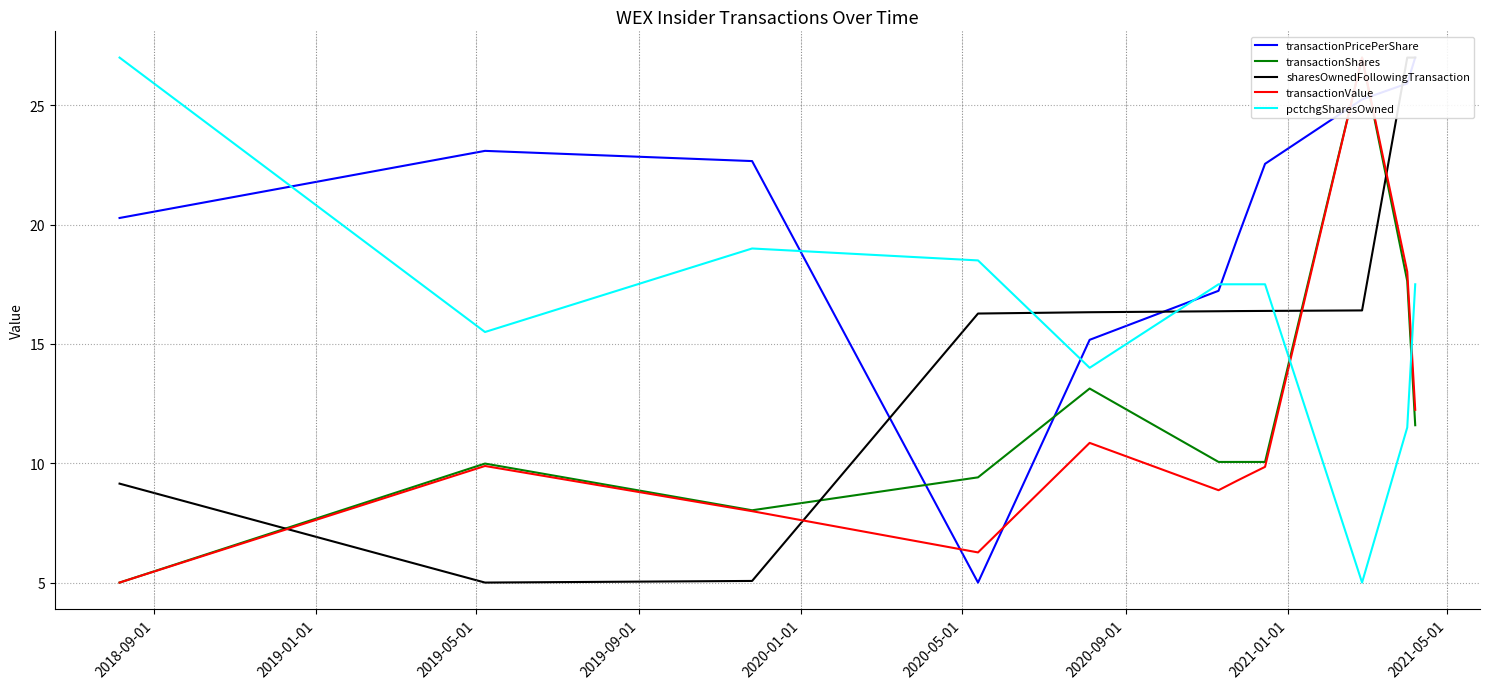

What is the difference between the transactionValue values at 2021-01-01 and 2018-09-01?

4.8